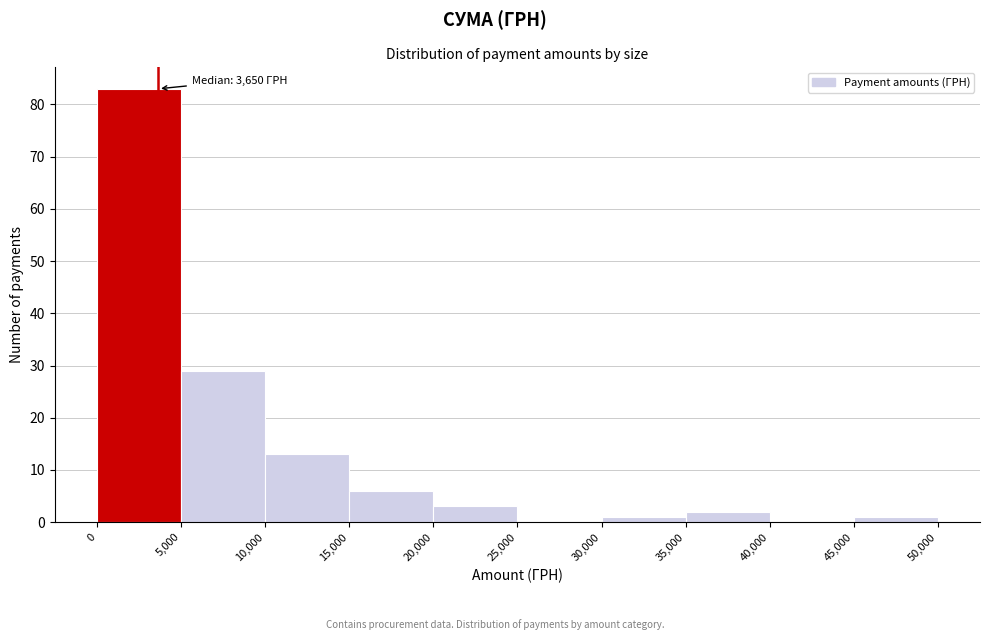

Which range on the x-axis has the tallest bar?

0 to 5,000